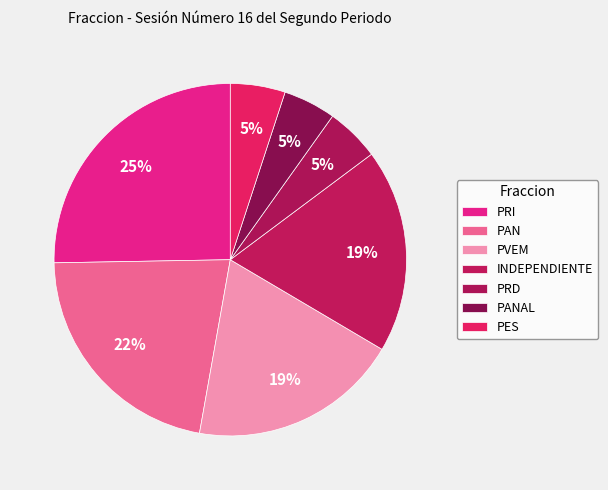

Is there a majority slice in this chart?

No